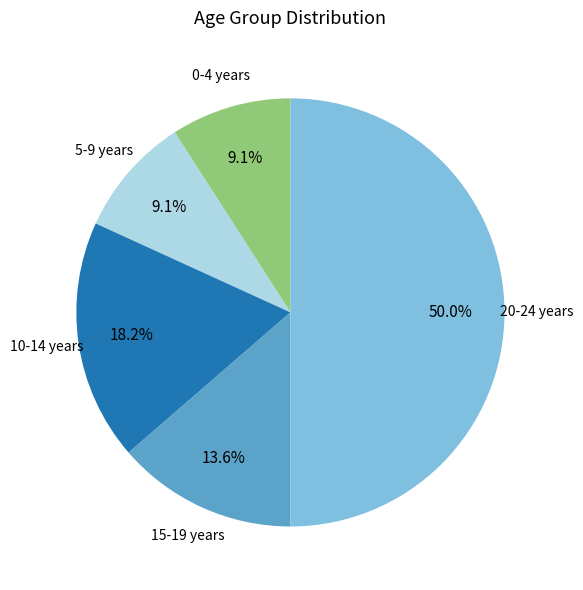

Which category has the biggest portion of the pie?

20-24 years